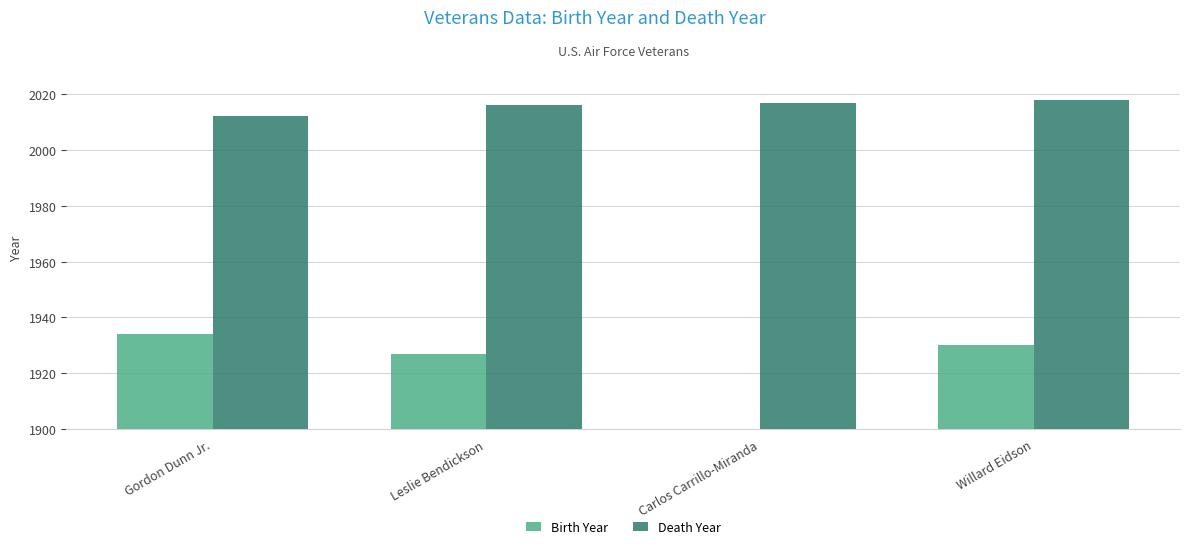

What is the total value across all series at Leslie Bendickson?

3943